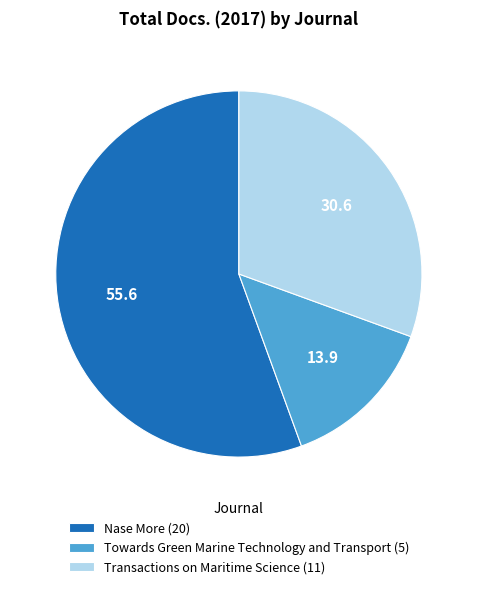

Rank the categories by value from highest to lowest.

Nase More, Transactions on Maritime Science, Towards Green Marine Technology and Transport